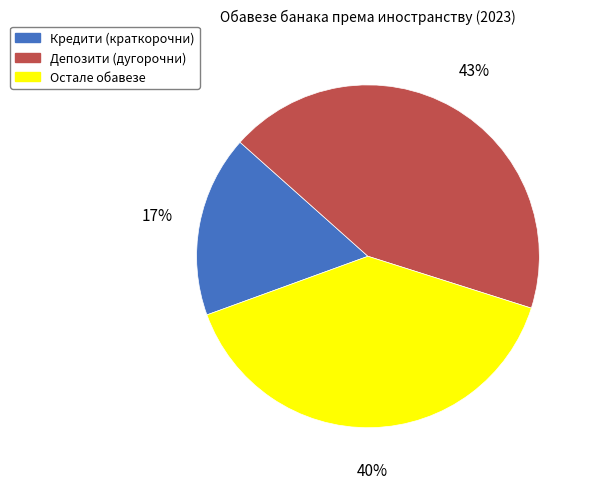

Which has a higher value, Остале обавезе or Кредити (краткорочни)?

Остале обавезе